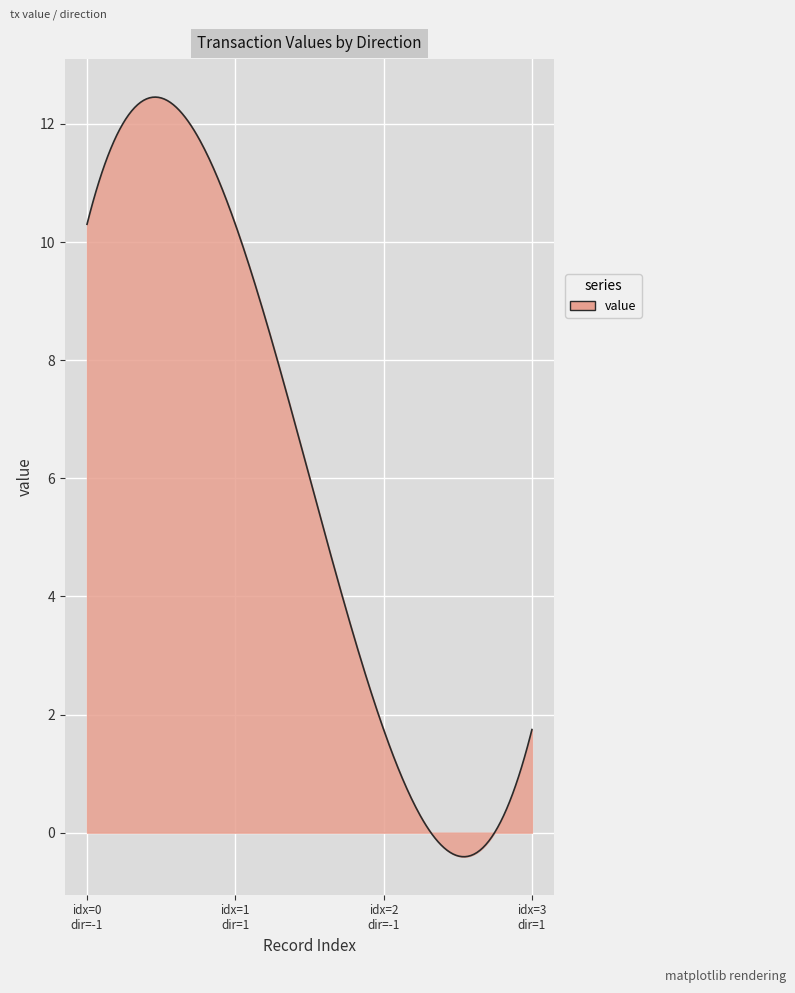

What is the greatest value displayed?

12.5